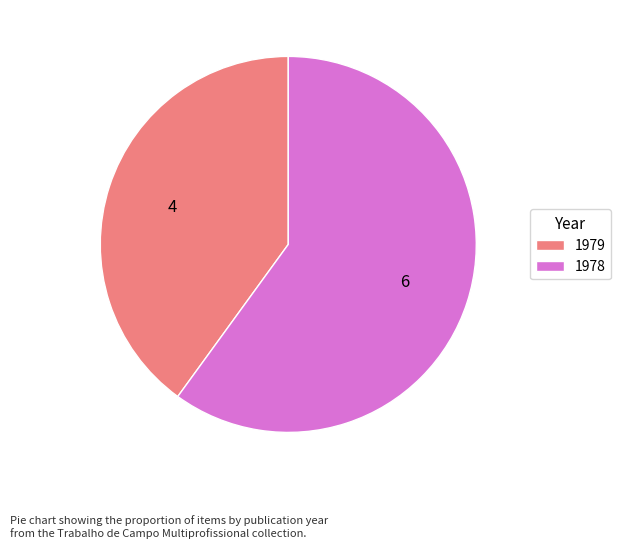

The 1978 slice represents 75% of the pie. True or false?

False